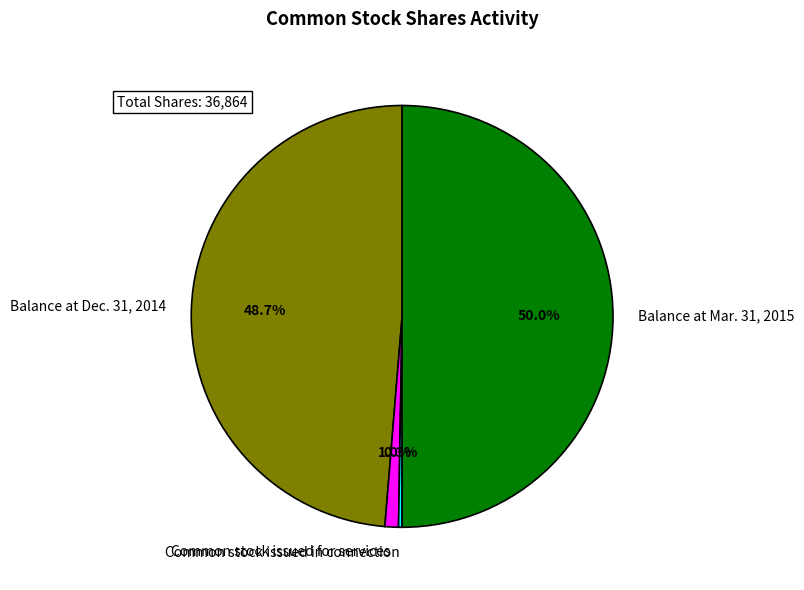

What portion of the pie excludes Balance at Mar. 31, 2015?

50.0%